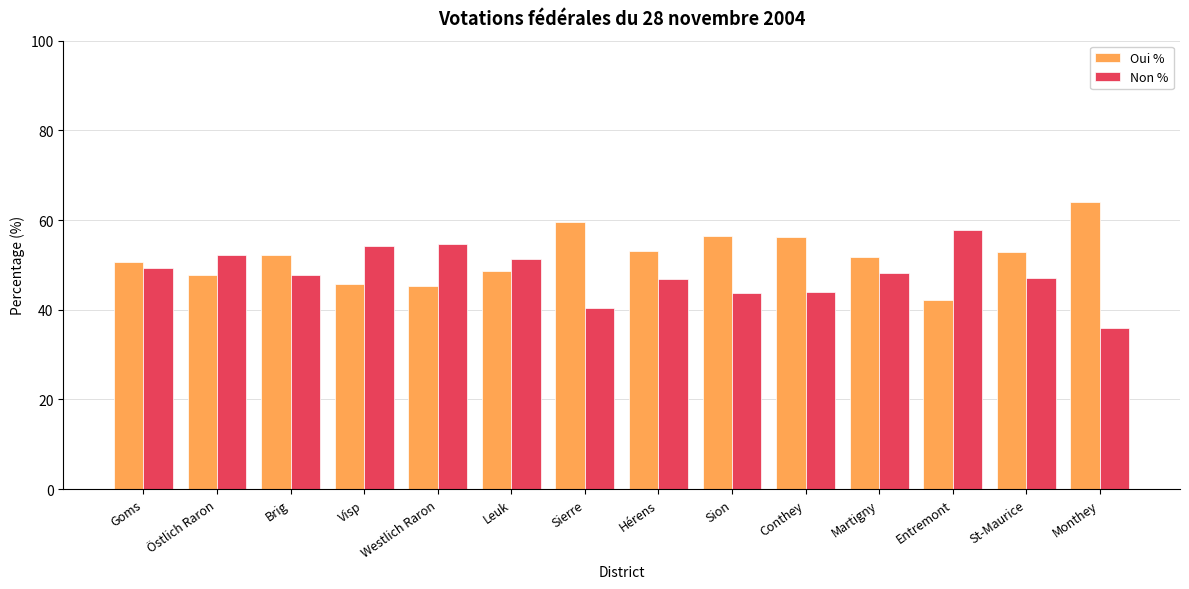

What is the label of the 12th bar from the left?

Entremont